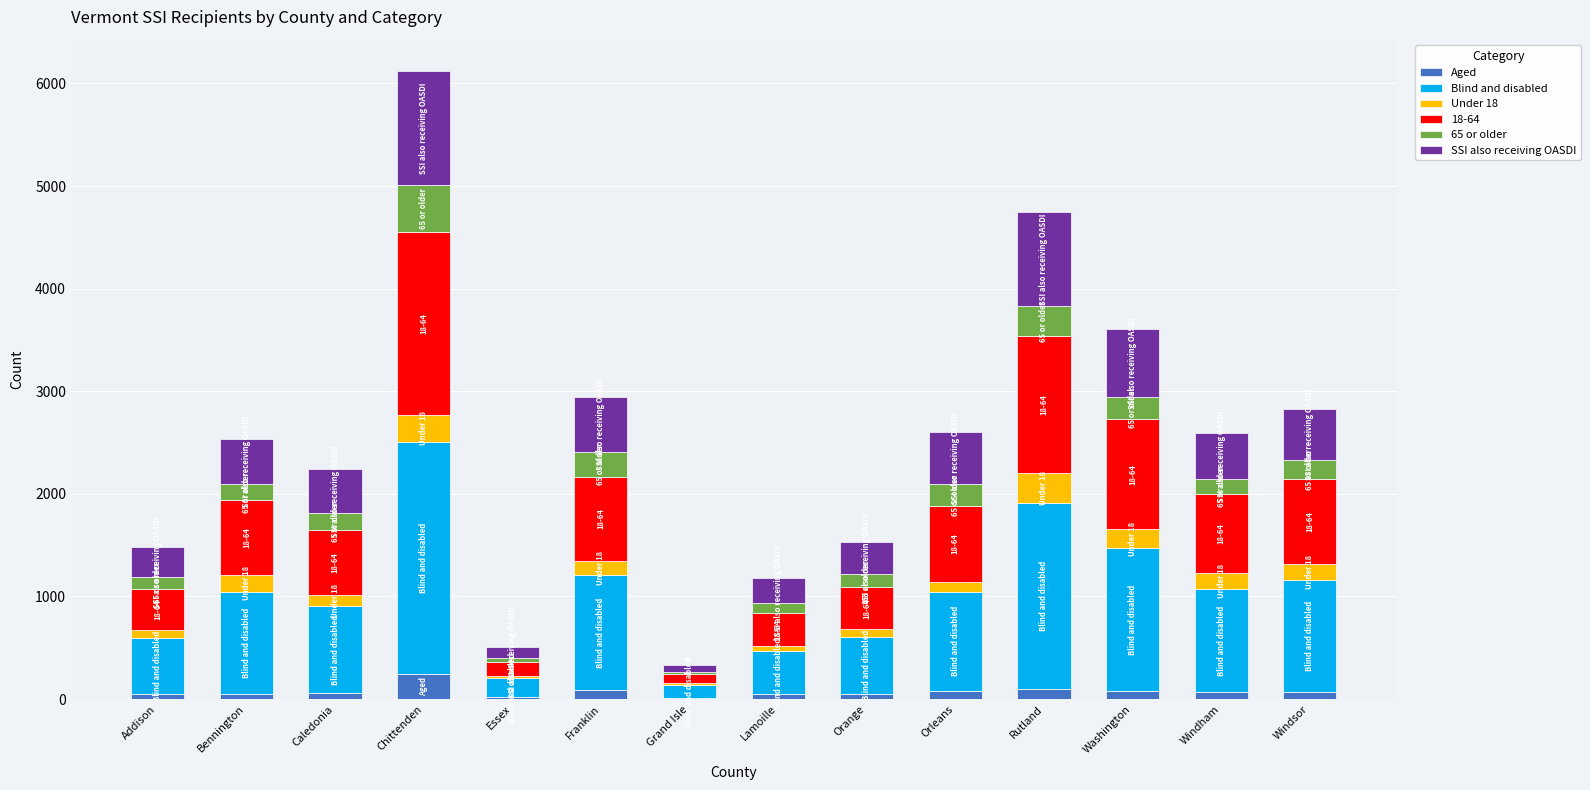

What is the total value across all series at Chittenden?

6120